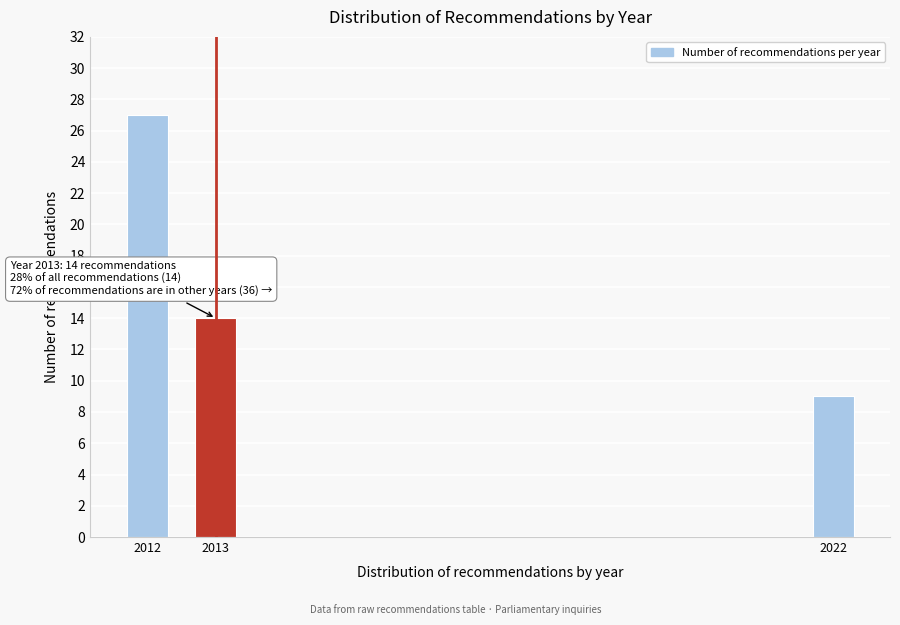

Reading right to left, transcribe all the data shown in this chart.

9	14	27